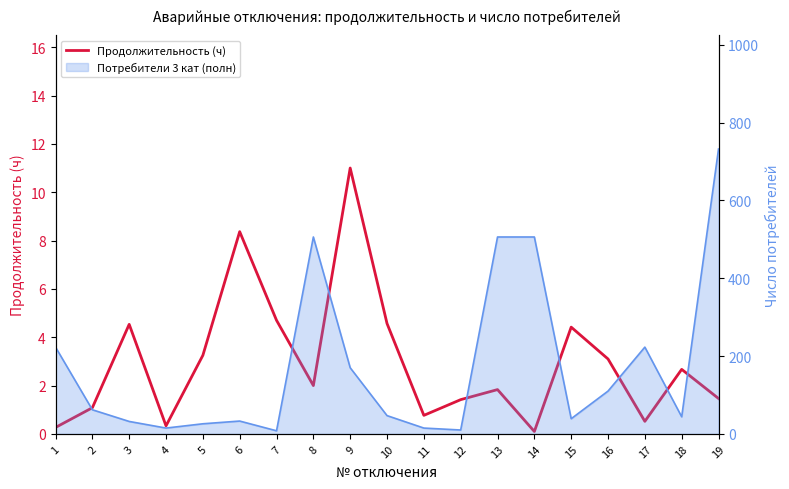

List the labels in order of value, largest first.

9, 6, 7, 10, 3, 15, 5, 16, 18, 8, 13, 19, 12, 2, 11, 17, 4, 1, 14